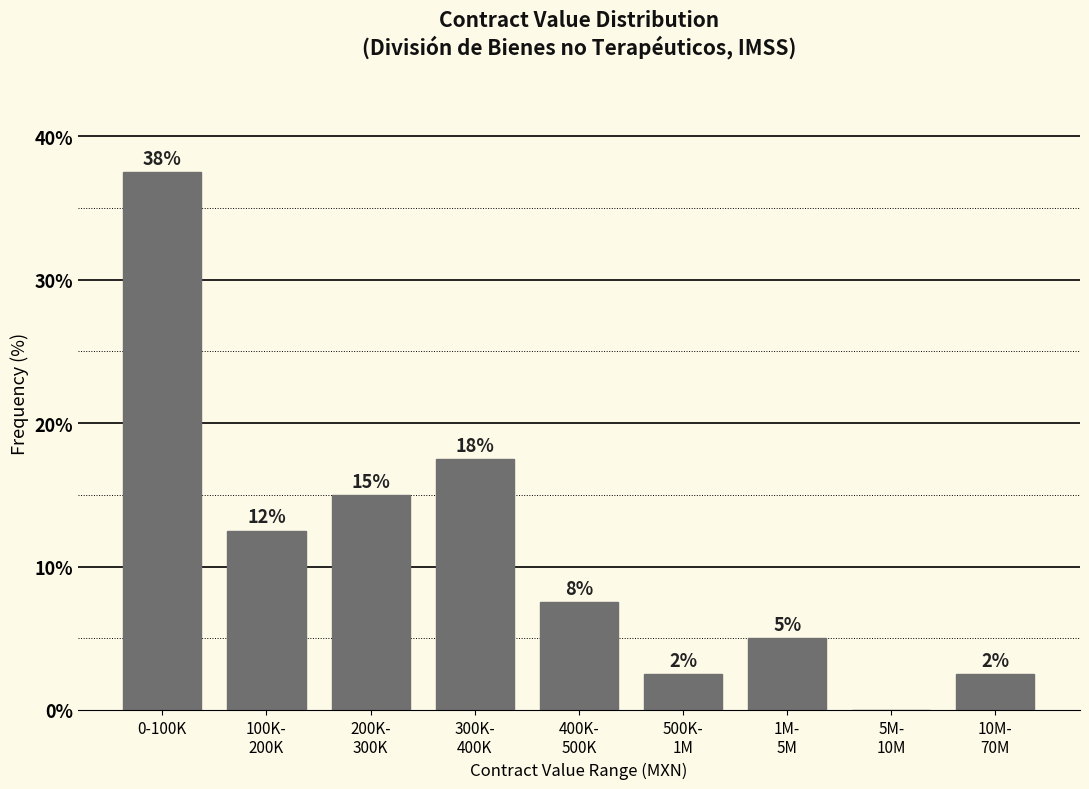

Are the bars horizontal?

No